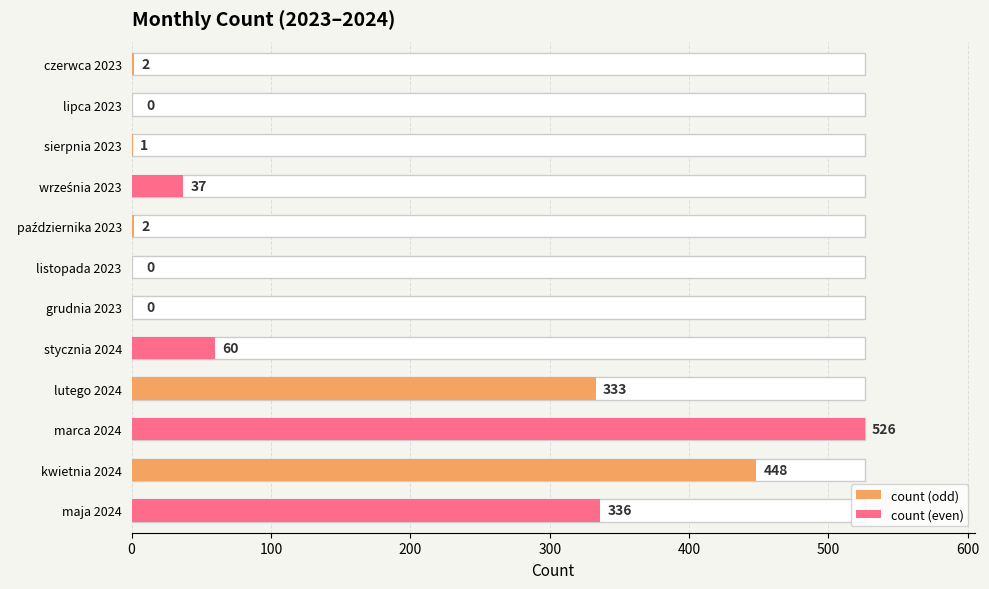

Reading left to right, extract all data points from this chart.

czerwca 2023=2	lipca 2023=0	sierpnia 2023=1	września 2023=37	października 2023=2	listopada 2023=0	grudnia 2023=0	stycznia 2024=60	lutego 2024=333	marca 2024=526	kwietnia 2024=448	maja 2024=336